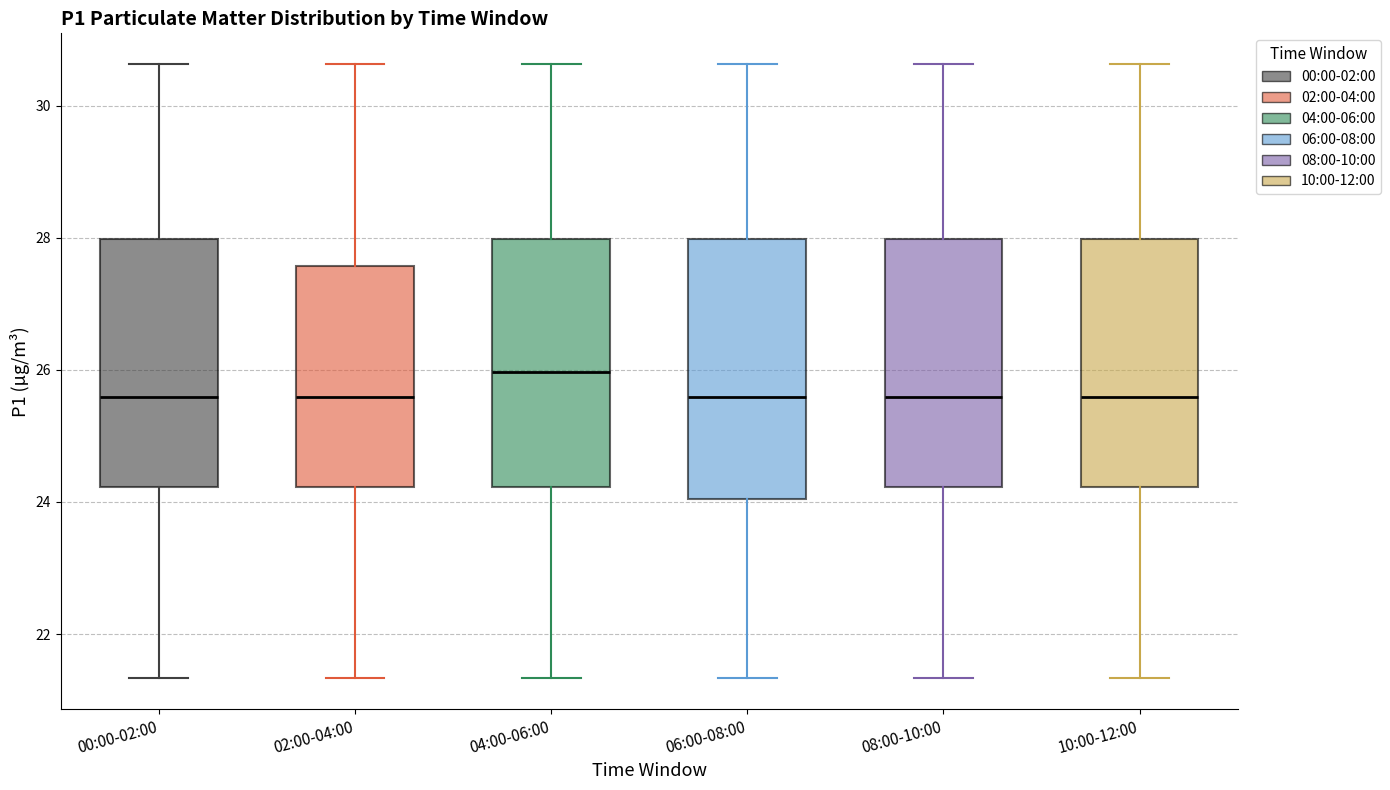

Reading left to right, transcribe this box plot: for each box, give where its median line is, the range the box spans, and where its two whiskers end, as read against the y-axis. The values are not printed on the chart, so give them approximately, as read against the axis.

00:00-02:00: median 25.6, box 24.2 to 28.0, whiskers 21.4 to 30.6
02:00-04:00: median 25.6, box 24.2 to 27.6, whiskers 21.4 to 30.6
04:00-06:00: median 26.0, box 24.2 to 28.0, whiskers 21.4 to 30.6
06:00-08:00: median 25.6, box 24.0 to 28.0, whiskers 21.4 to 30.6
08:00-10:00: median 25.6, box 24.2 to 28.0, whiskers 21.4 to 30.6
10:00-12:00: median 25.6, box 24.2 to 28.0, whiskers 21.4 to 30.6